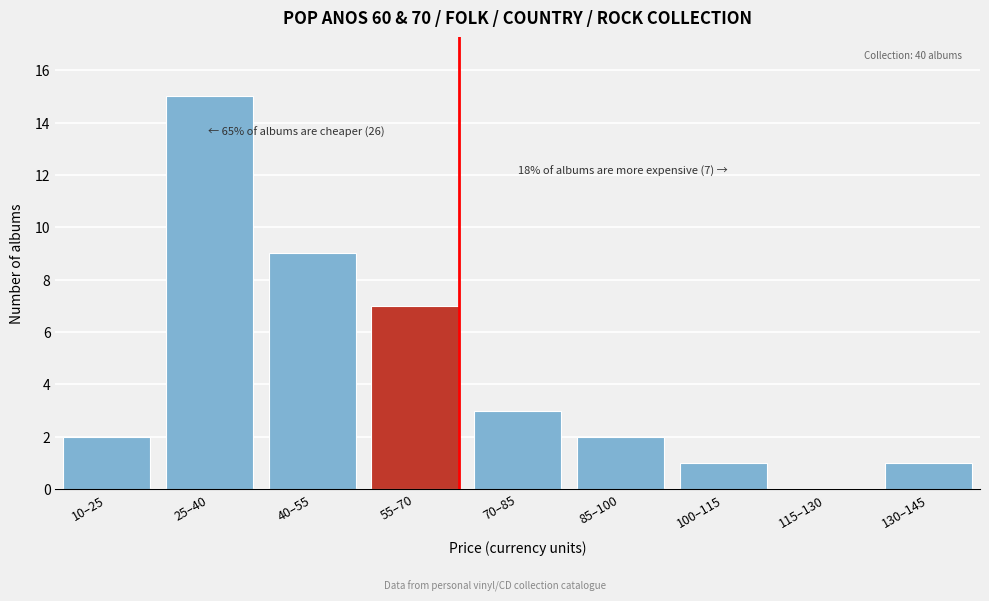

Reading left to right, extract all data points from this chart.

10–25=2	25–40=15	40–55=9	55–70=7	70–85=3	85–100=2	100–115=1	115–130=0	130–145=1